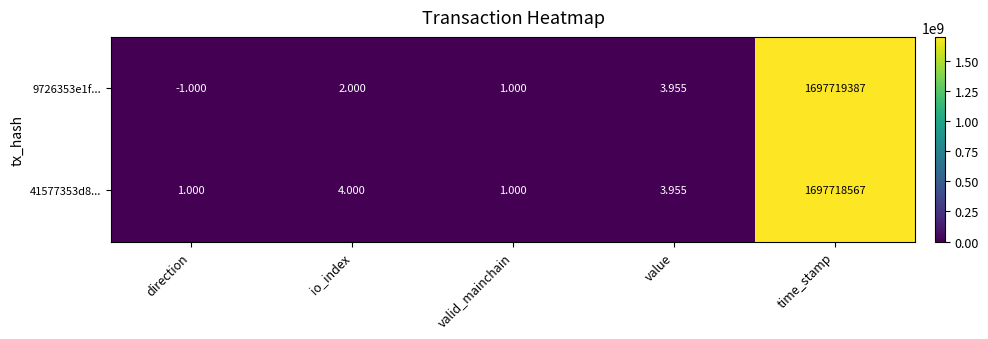

Rank the categories by 9726353e1f... value from highest to lowest.

time_stamp, value, io_index, valid_mainchain, direction